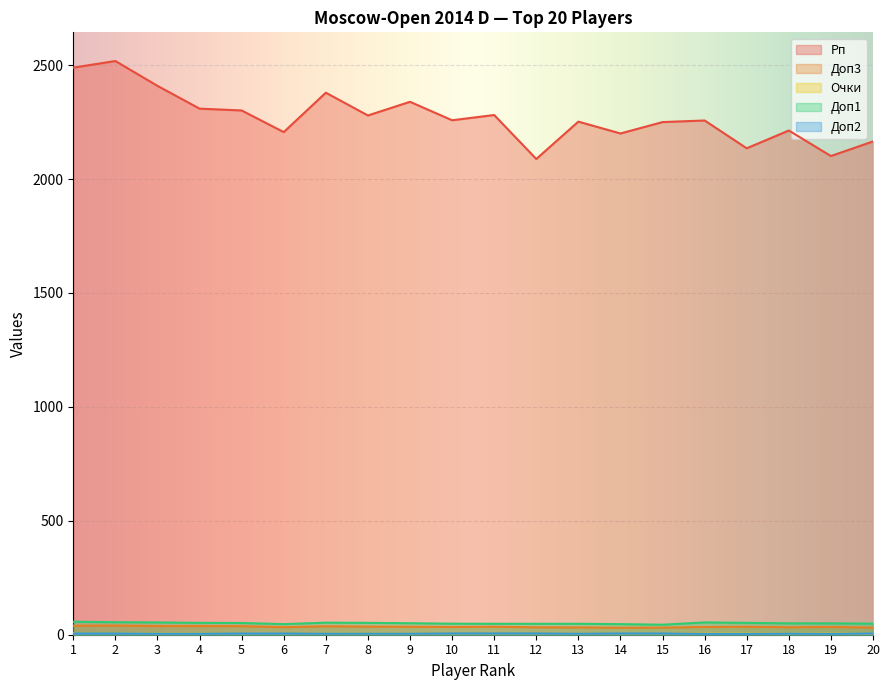

Between 8 and 1, which is larger?

1